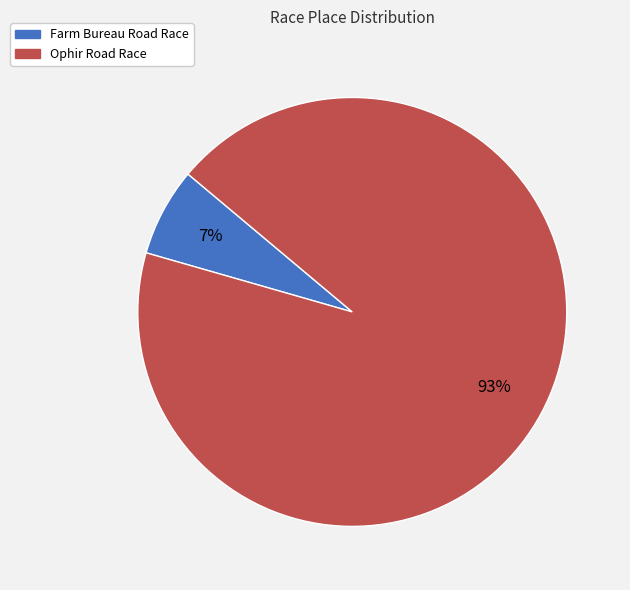

Which has a higher value, Ophir Road Race or Farm Bureau Road Race?

Ophir Road Race